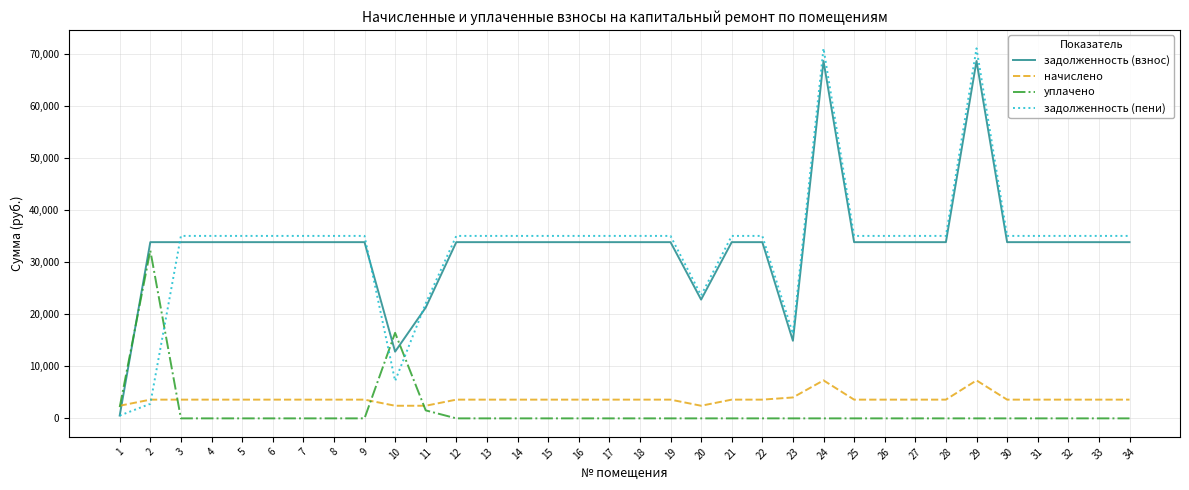

Which series ends up on top after the final intersection of начислено and задолженность (взнос)?

задолженность (взнос)